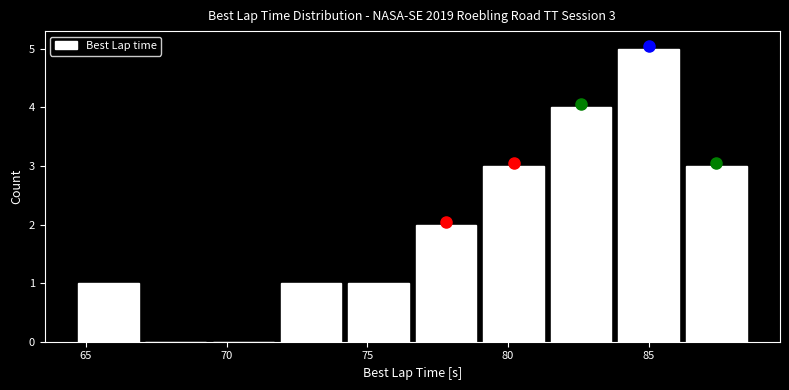

Over which range of the x-axis is the bar tallest?

84.0 to 86.0